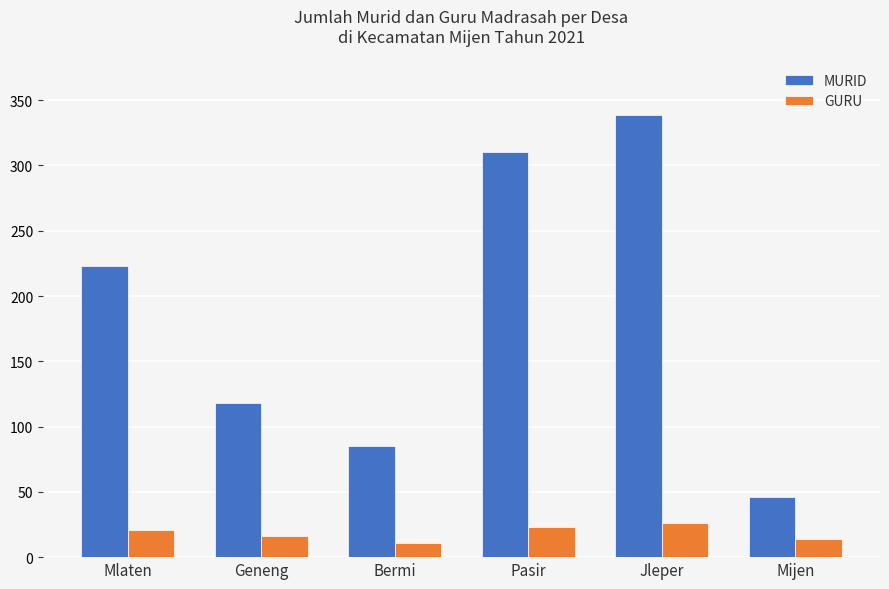

How many data points in GURU are less than 21?

3